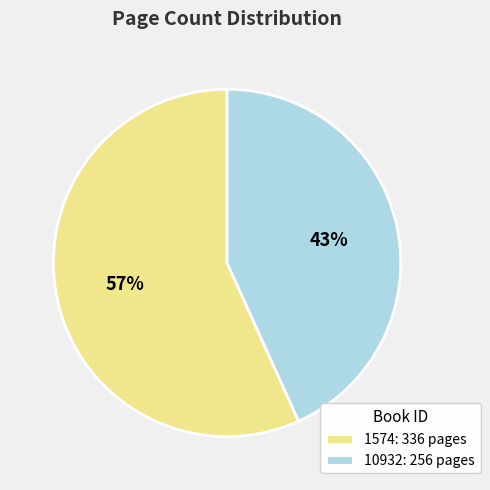

Rank the categories by value from highest to lowest.

1574, 10932